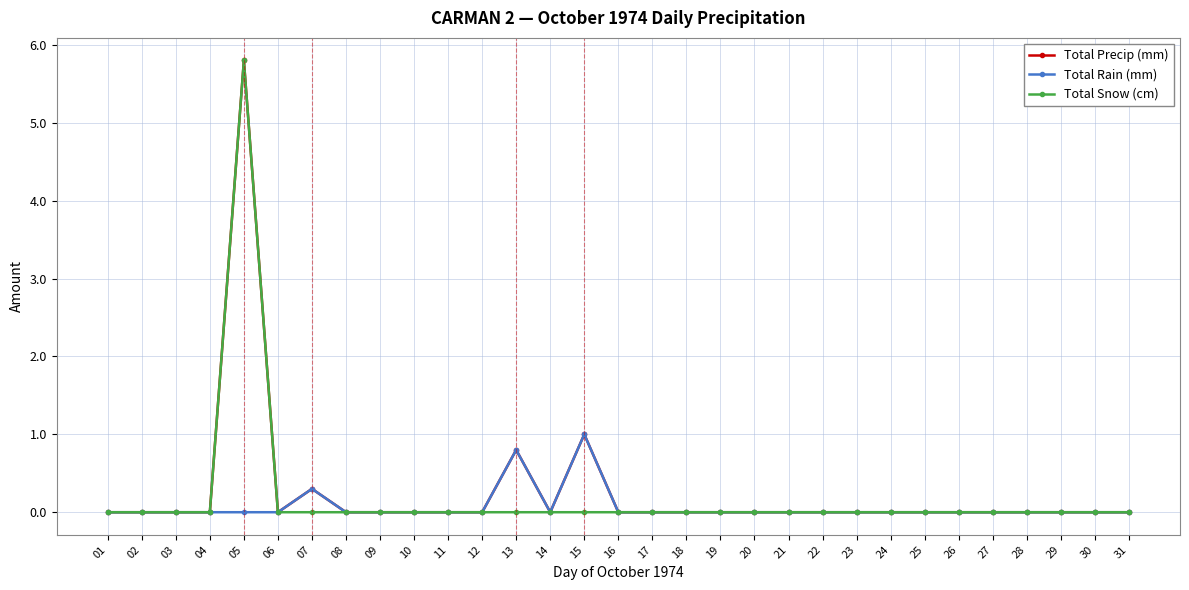

At which category is the sum across all series the highest?

05